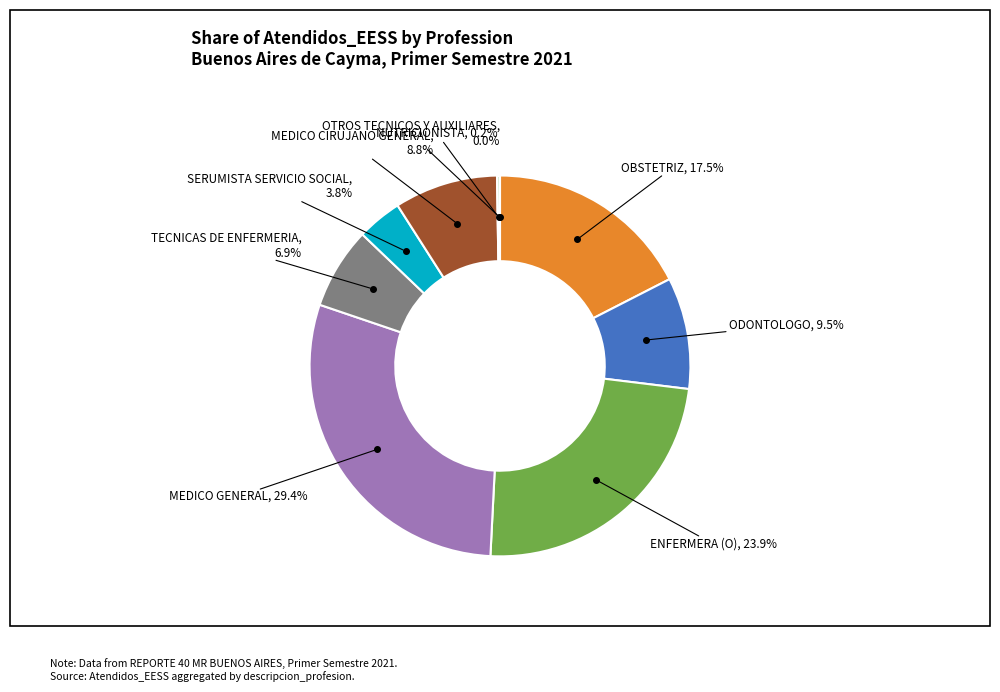

Does SERUMISTA SERVICIO SOCIAL account for over 50% of the chart?

No